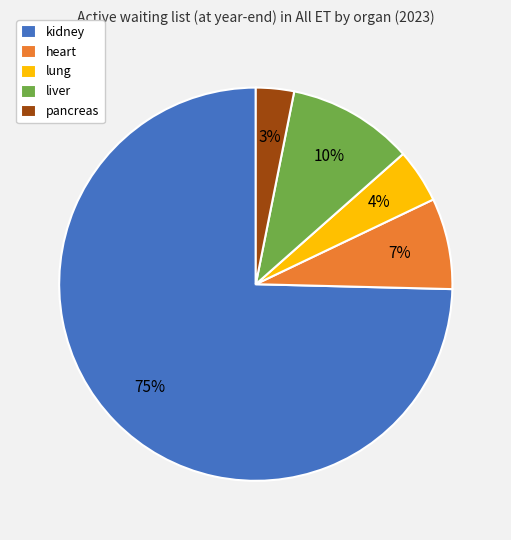

Is it true that heart is 2% of the pie?

False